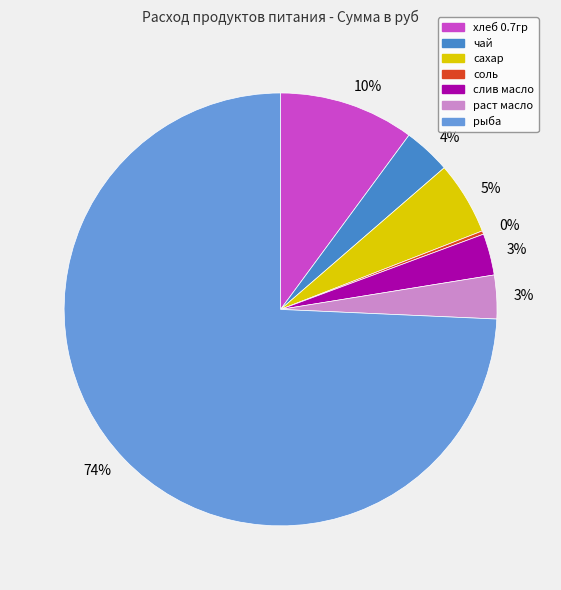

To the nearest percent, what is the average slice percentage?

14%